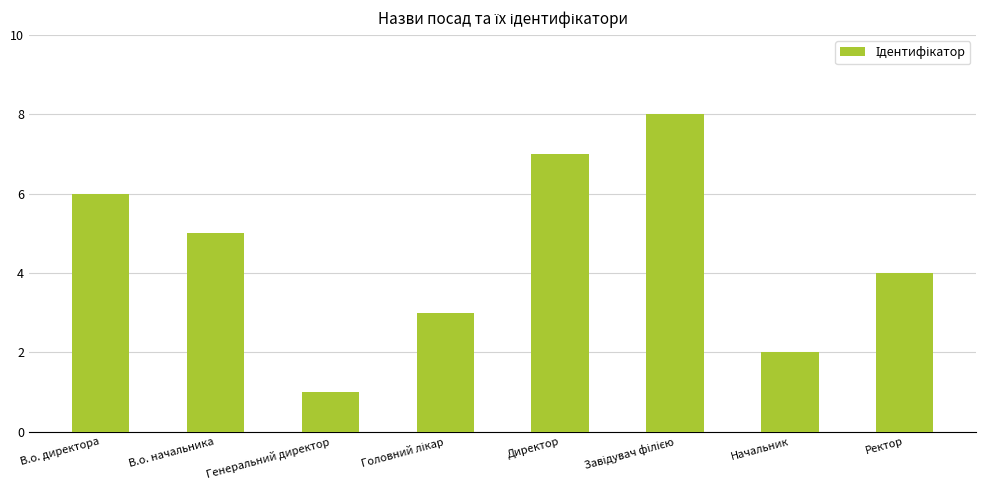

Which category has the lowest value across all series?

Генеральний директор